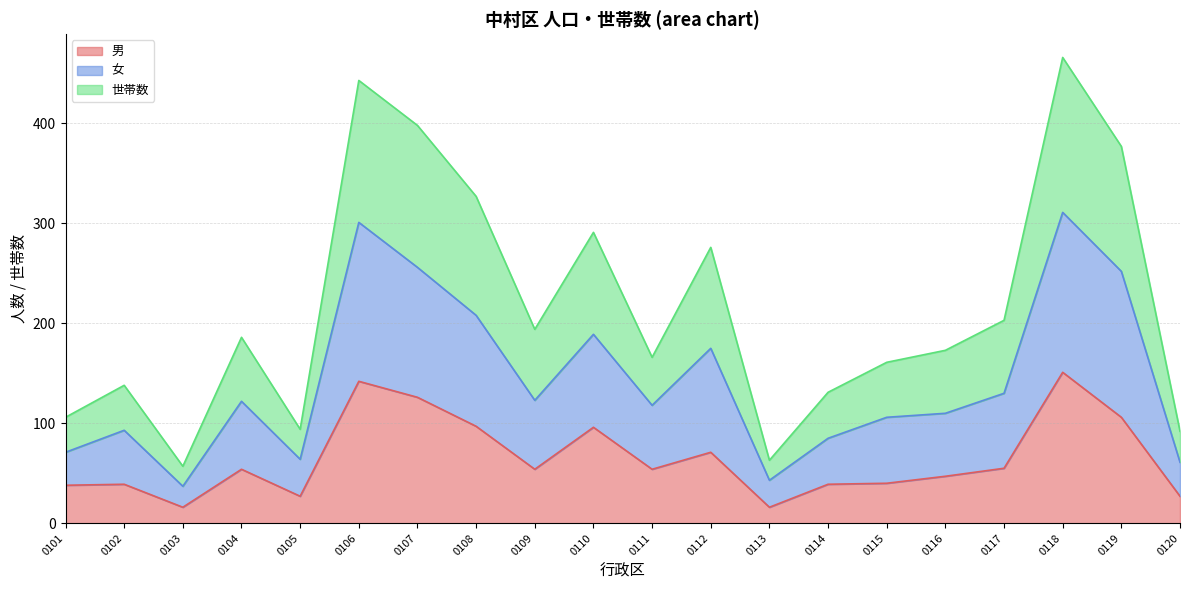

What is the difference between the highest and lowest values at 0118?

315